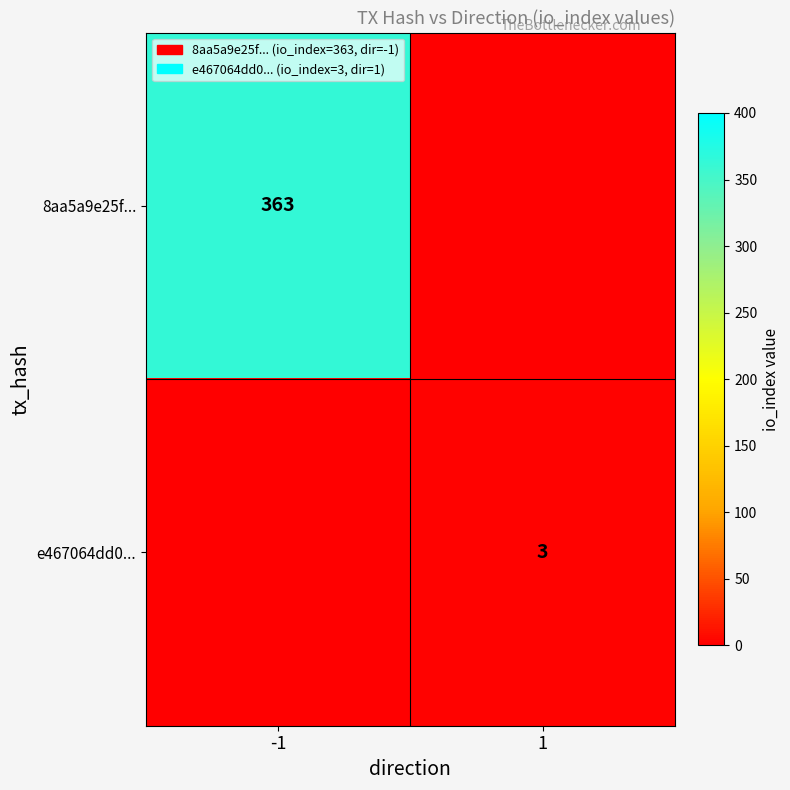

True or false: 8aa5a9e25f... has a value of 363 at -1.

True